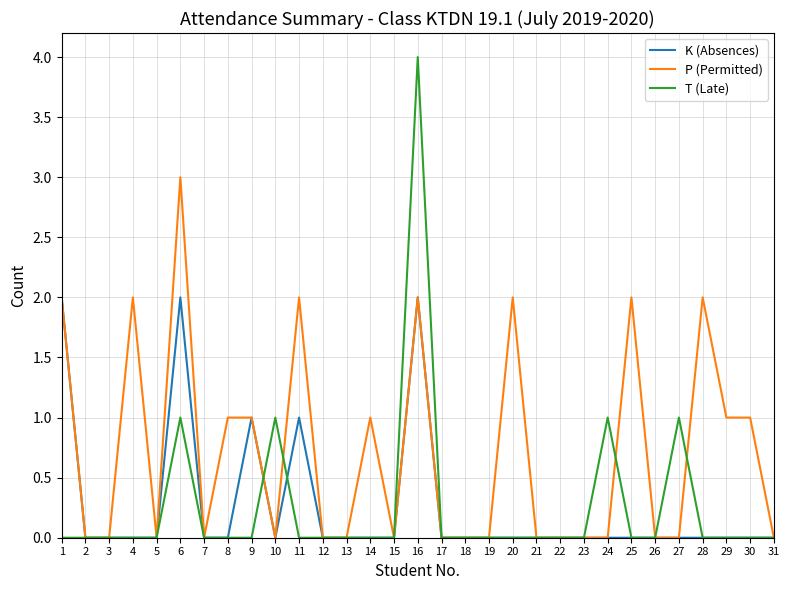

Which series has the largest total across all categories?

P (Permitted)